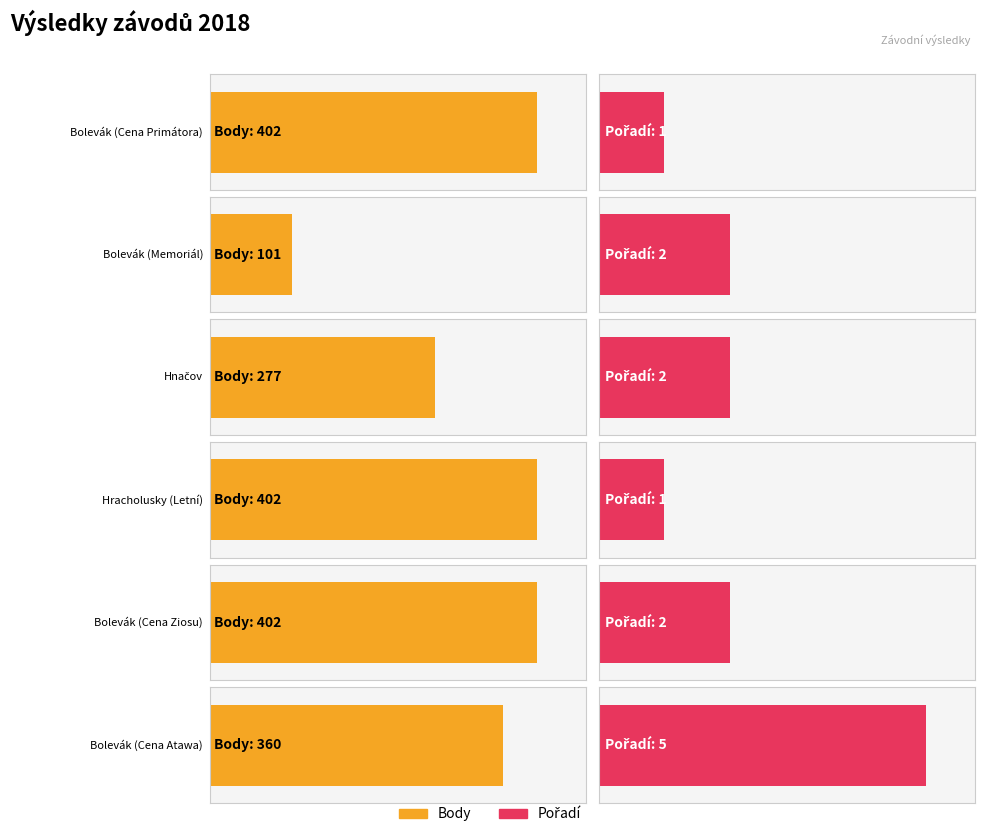

How many bars are there in total?

12